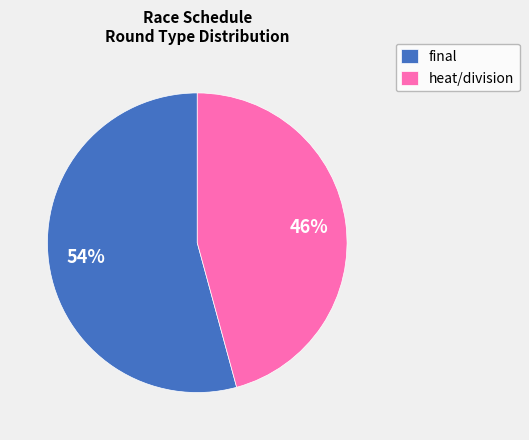

The heat/division slice represents 46% of the pie. True or false?

True